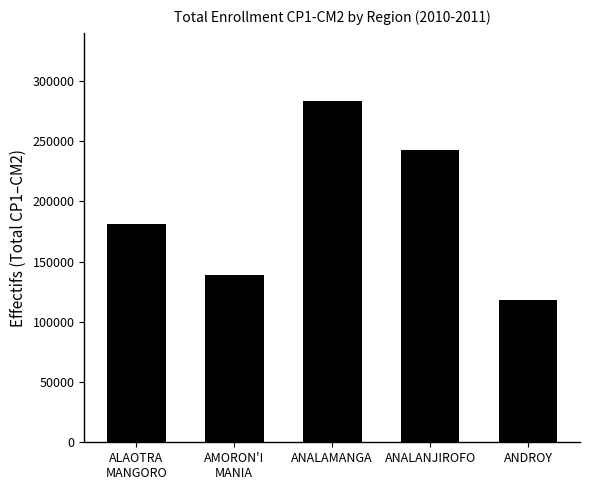

How many values are between 139138 and 242241?

3